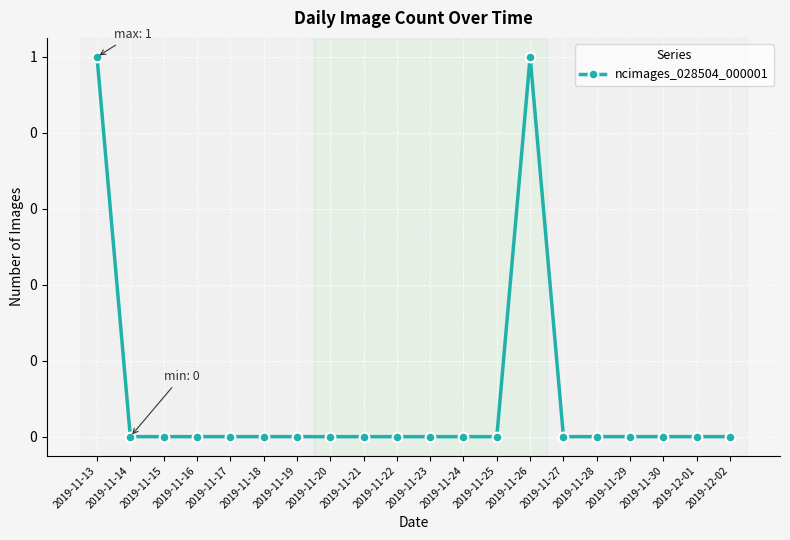

What is the label of the 10th point from the right?

2019-11-23